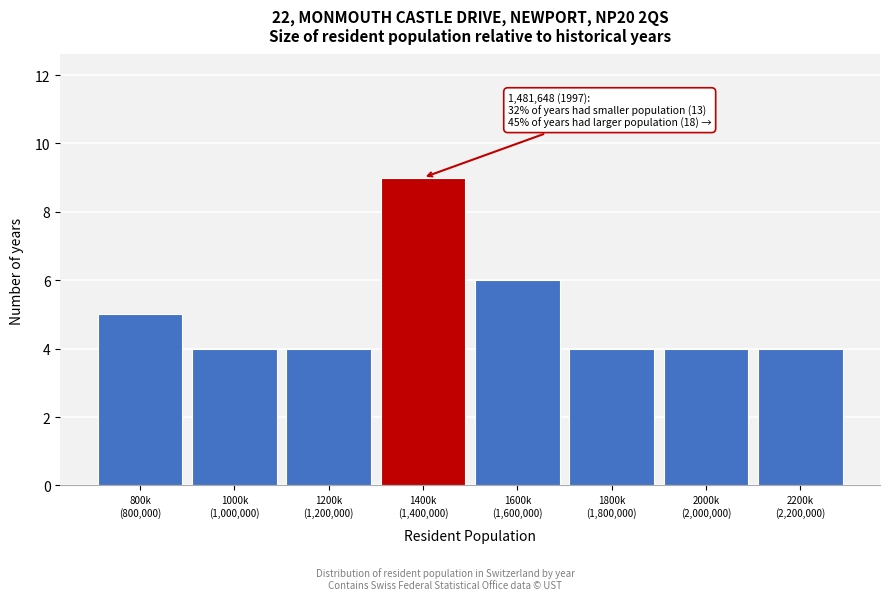

Reading left to right, extract all data points from this chart.

5	4	4	9	6	4	4	4